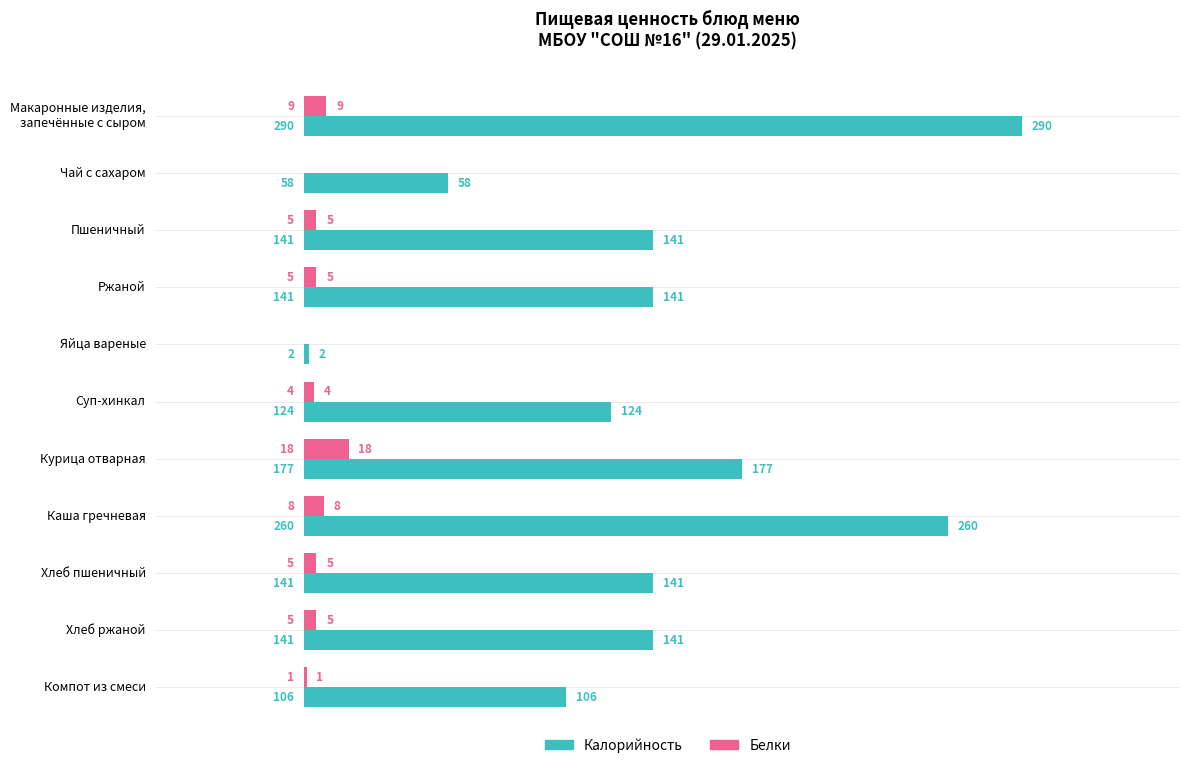

Which series changed the most between Чай с сахаром and Ржаной?

Калорийность